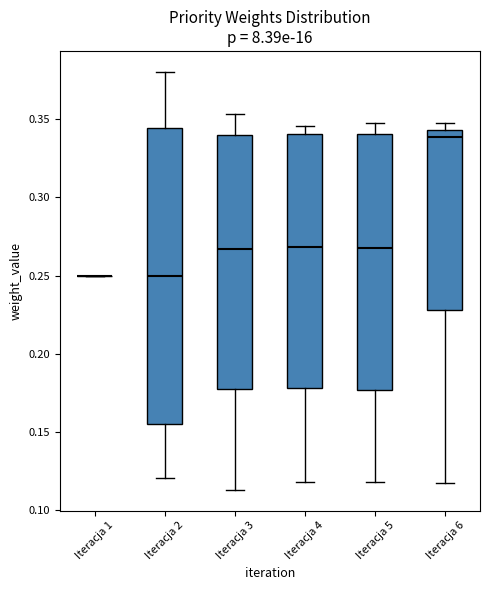

Comparing the boxes themselves (not the whiskers), which one is the tallest?

Iteracja 2